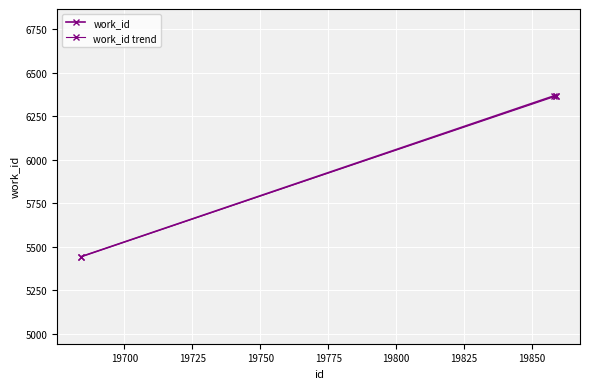

What is the sum of the values at 19859 and 19858?

12732